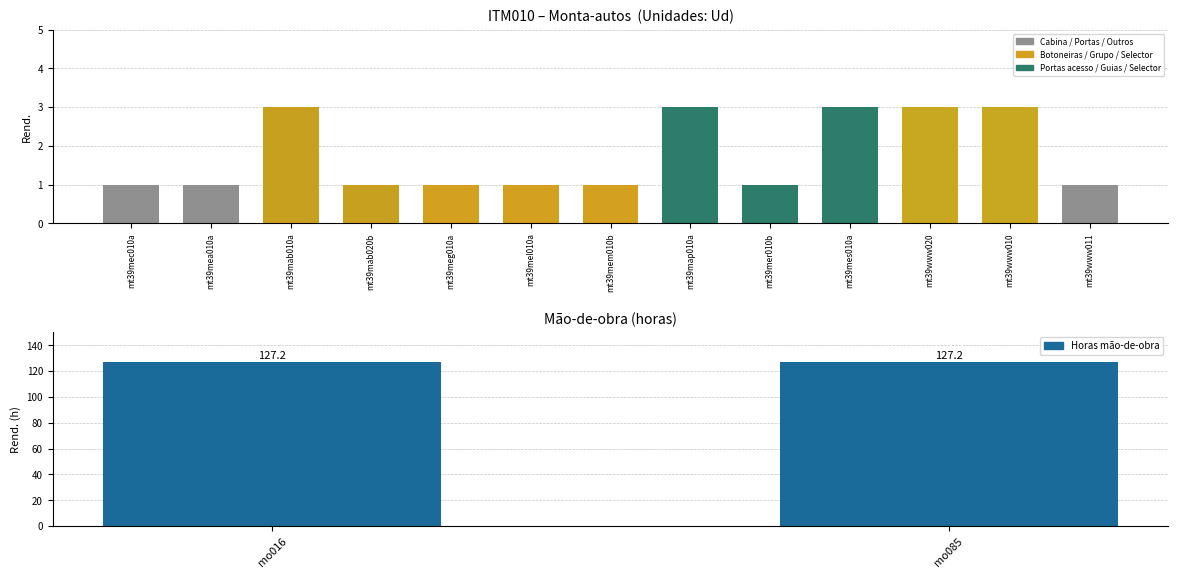

List the labels in order of value, largest first.

mt39mab010a, mt39map010a, mt39mes010a, mt39www020, mt39www010, mt39mec010a, mt39mea010a, mt39mab020b, mt39meg010a, mt39mel010a, mt39mem010b, mt39mer010b, mt39www011